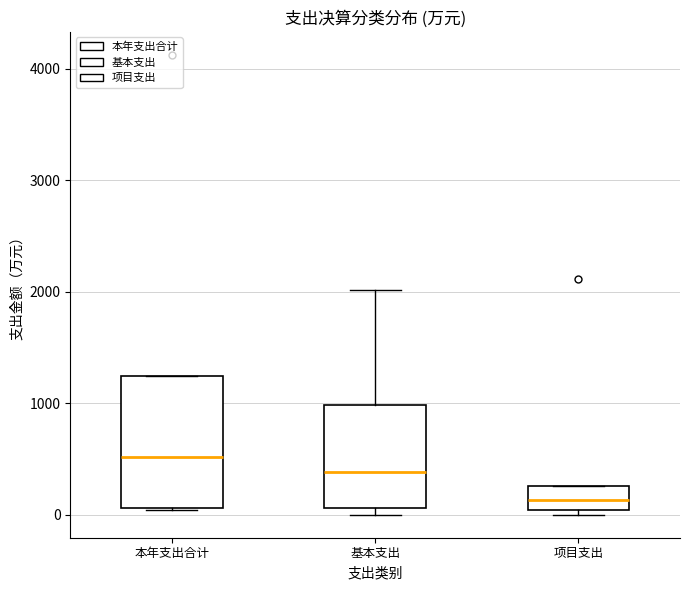

Reading left to right, transcribe this box plot: for each box, give where its median line is, the range the box spans, and where its two whiskers end, as read against the y-axis. The values are not printed on the chart, so give them approximately, as read against the axis.

本年支出合计: median 500, box 100 to 1200, whiskers 0 to 1200
基本支出: median 400, box 100 to 1000, whiskers 0 to 2000
项目支出: median 100, box 0 to 300, whiskers 0 (just below the box's lower edge) to 300